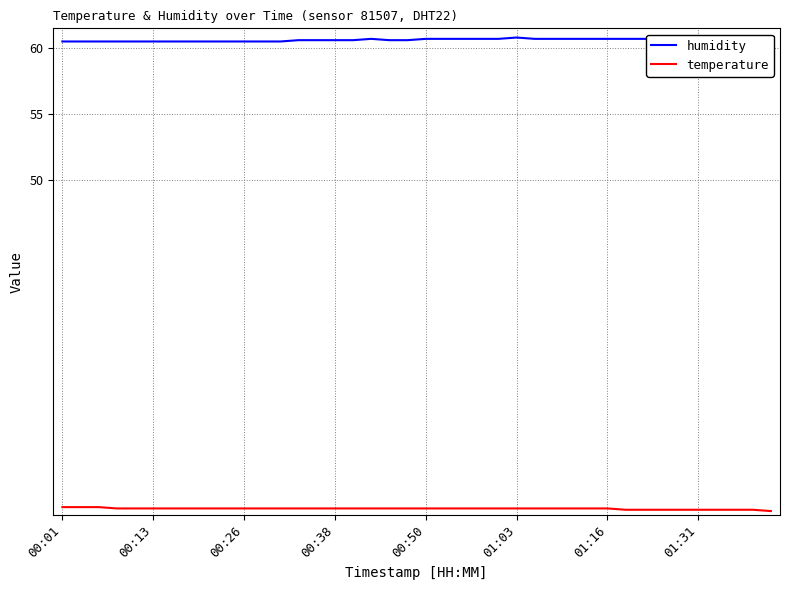

The temperature series shows 43.0 at 00:26. True or false?

False